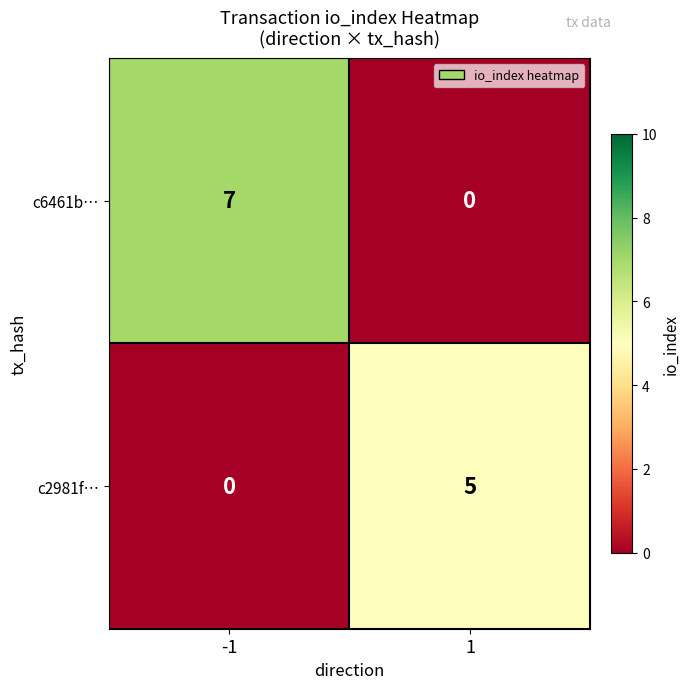

True or false: c2981f… has a value of 8 at 1.

False